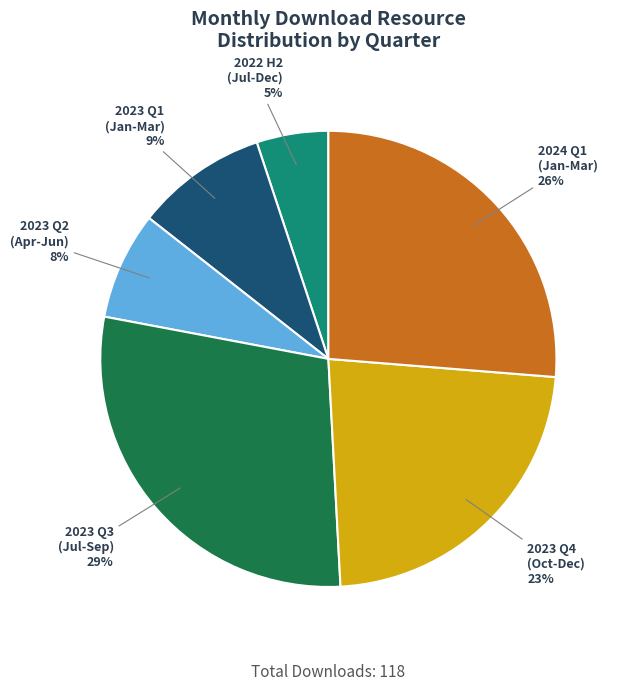

Does any single category account for the majority?

No